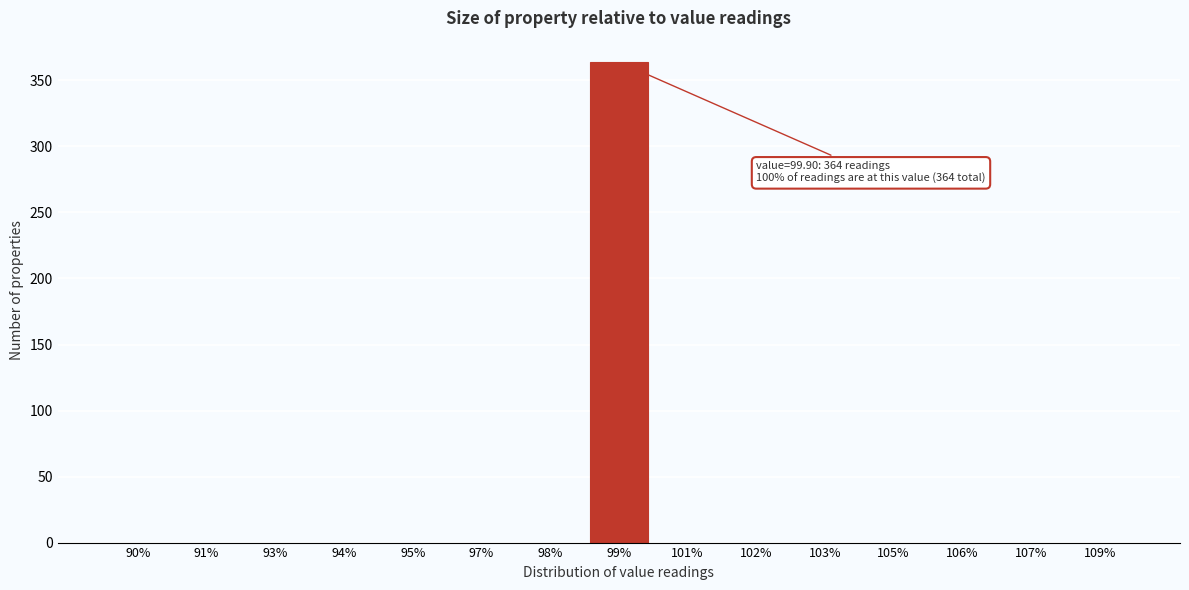

Reading left to right, what are all the values shown in this chart?

90%=0	91%=0	93%=0	94%=0	95%=0	97%=0	98%=0	99%=364	101%=0	102%=0	103%=0	105%=0	106%=0	107%=0	109%=0